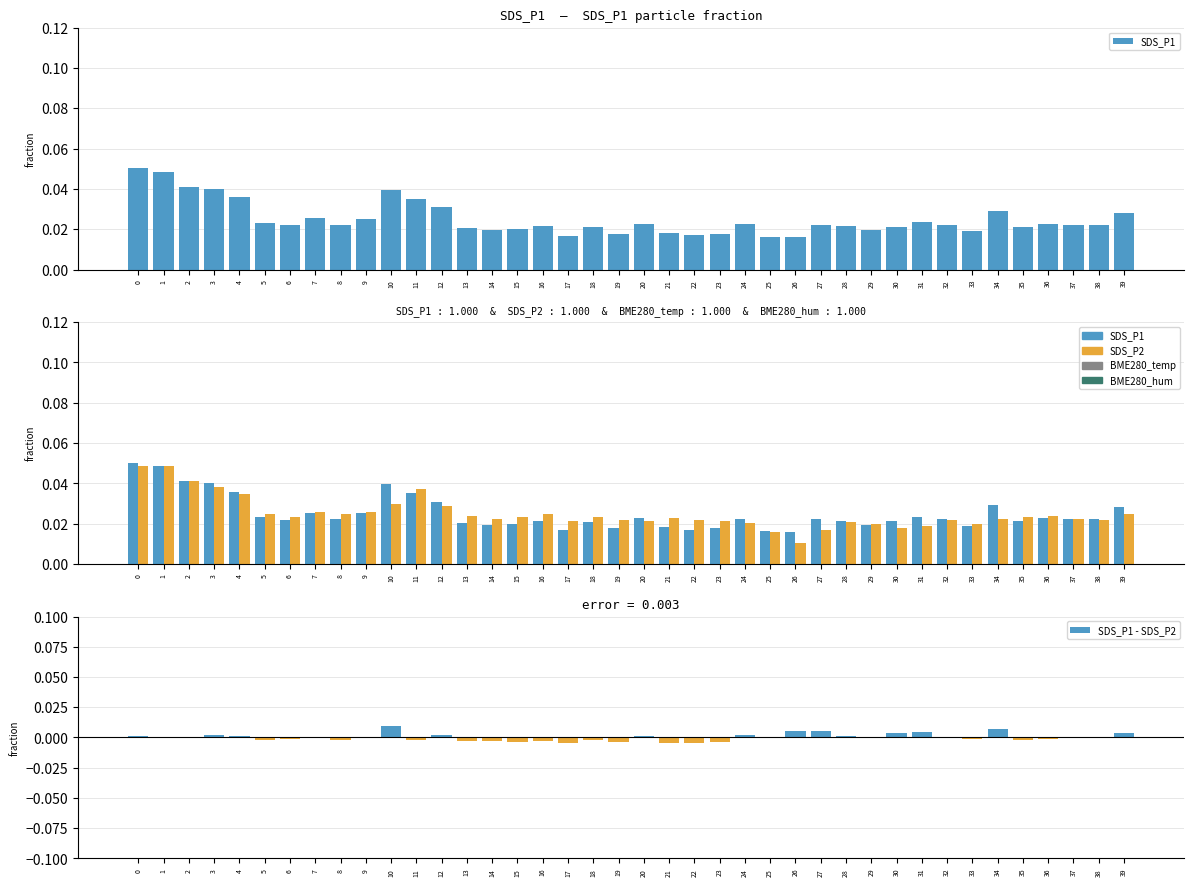

At which category does the chart reach its minimum across all series?

22